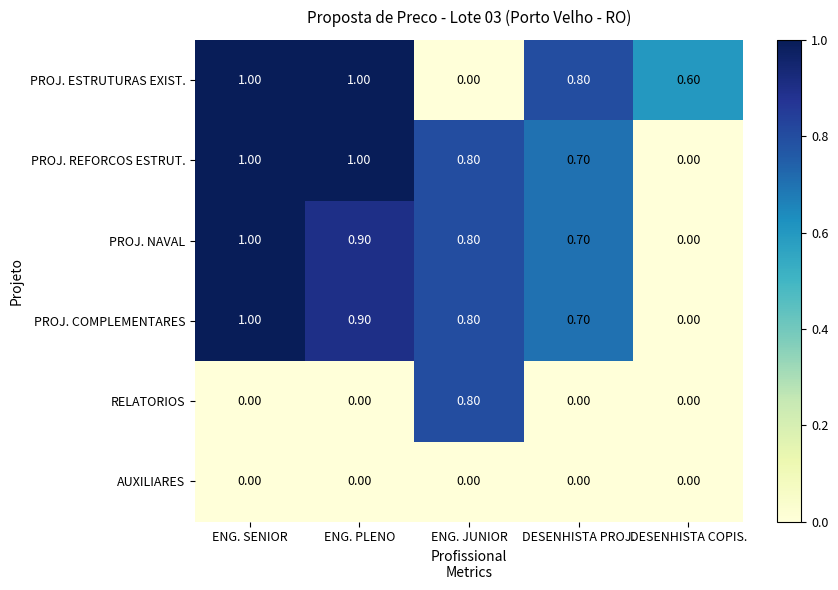

What is the sum of the PROJ. ESTRUTURAS EXIST. values at DESENHISTA PROJ. and DESENHISTA COPIS.?

1.4